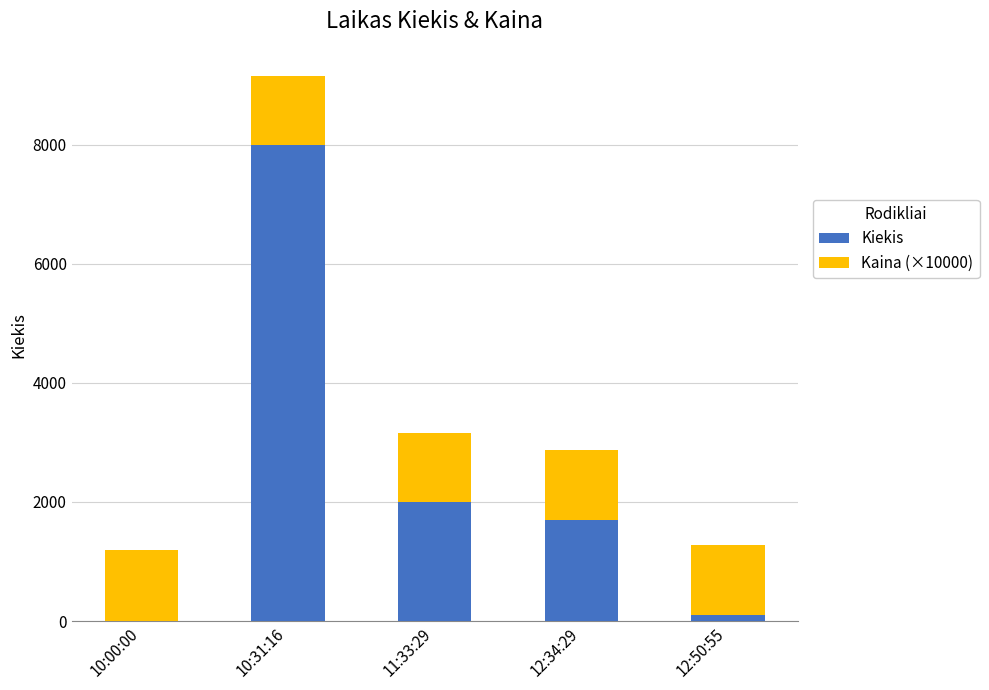

At which category is the sum across all series the highest?

10:31:16